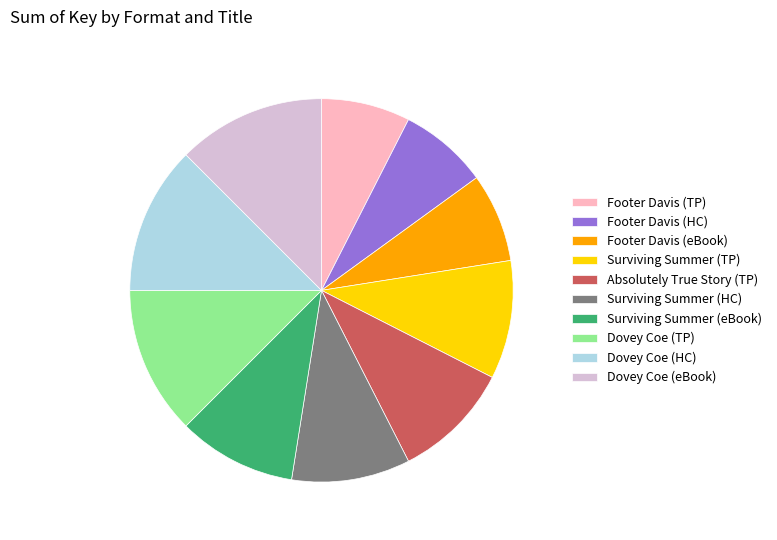

How many segments does this pie chart have?

10